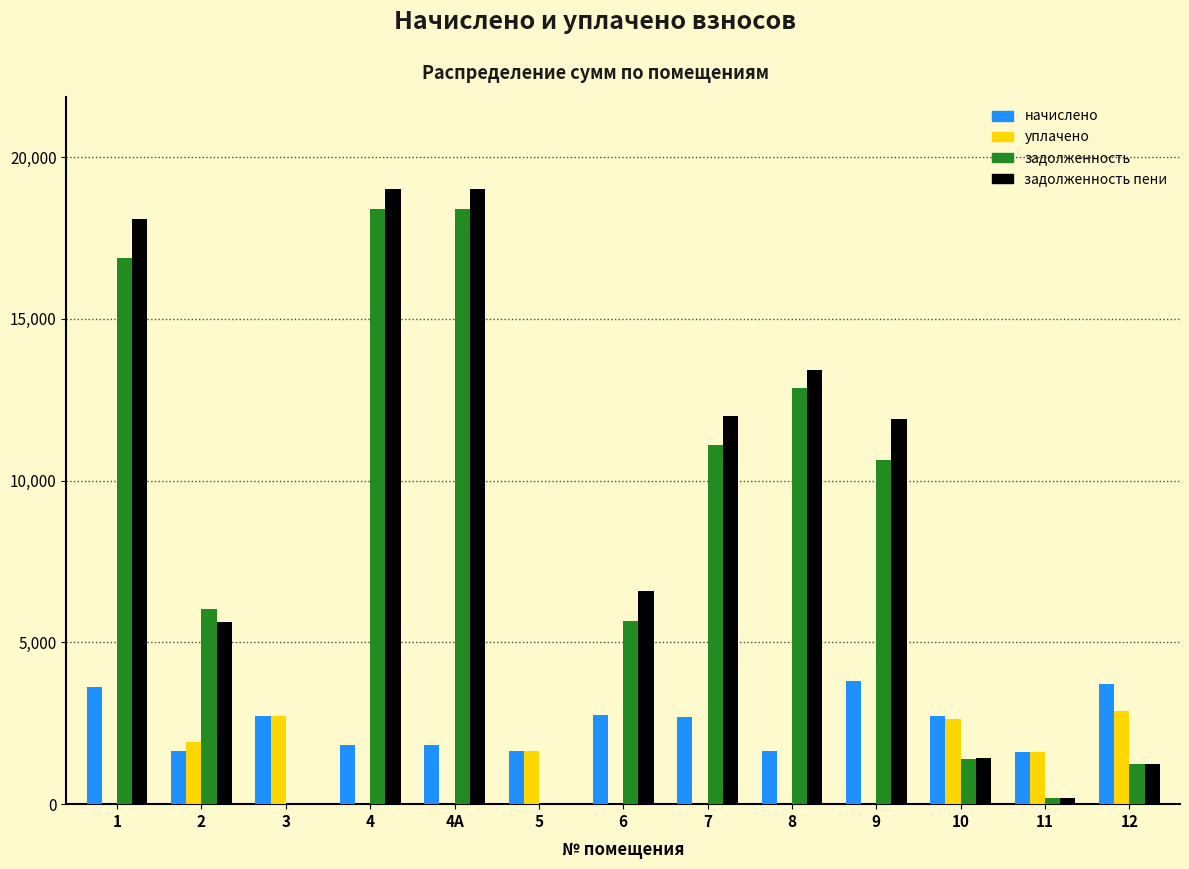

The value of уплачено at 6 is 0.0. True or false?

True